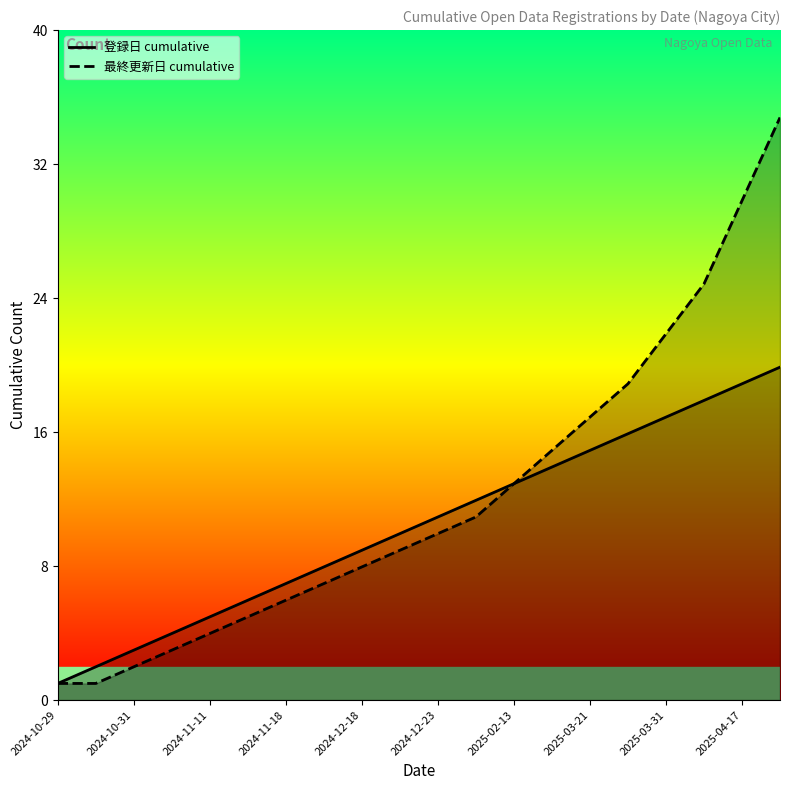

What is the difference between the maximum and second lowest values in the 最終更新日 cumulative series?

34